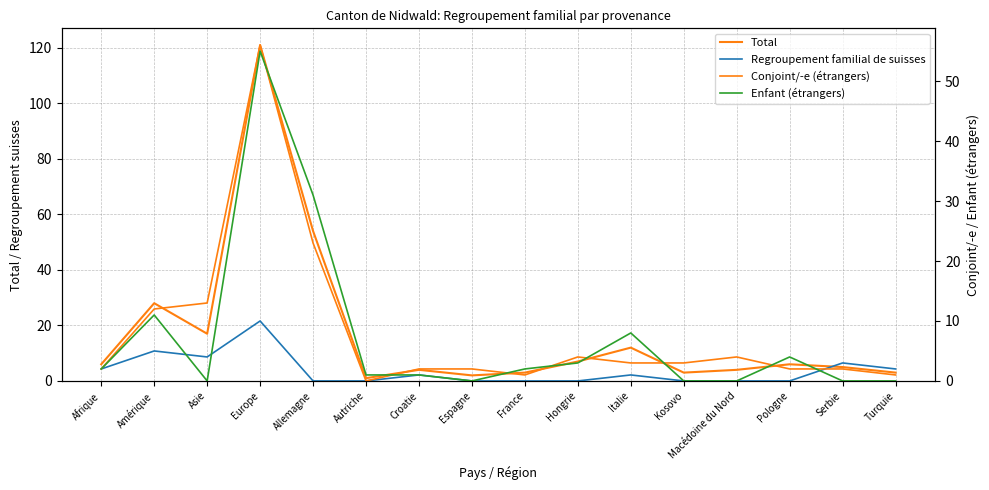

How many categories are shown in the chart?

16